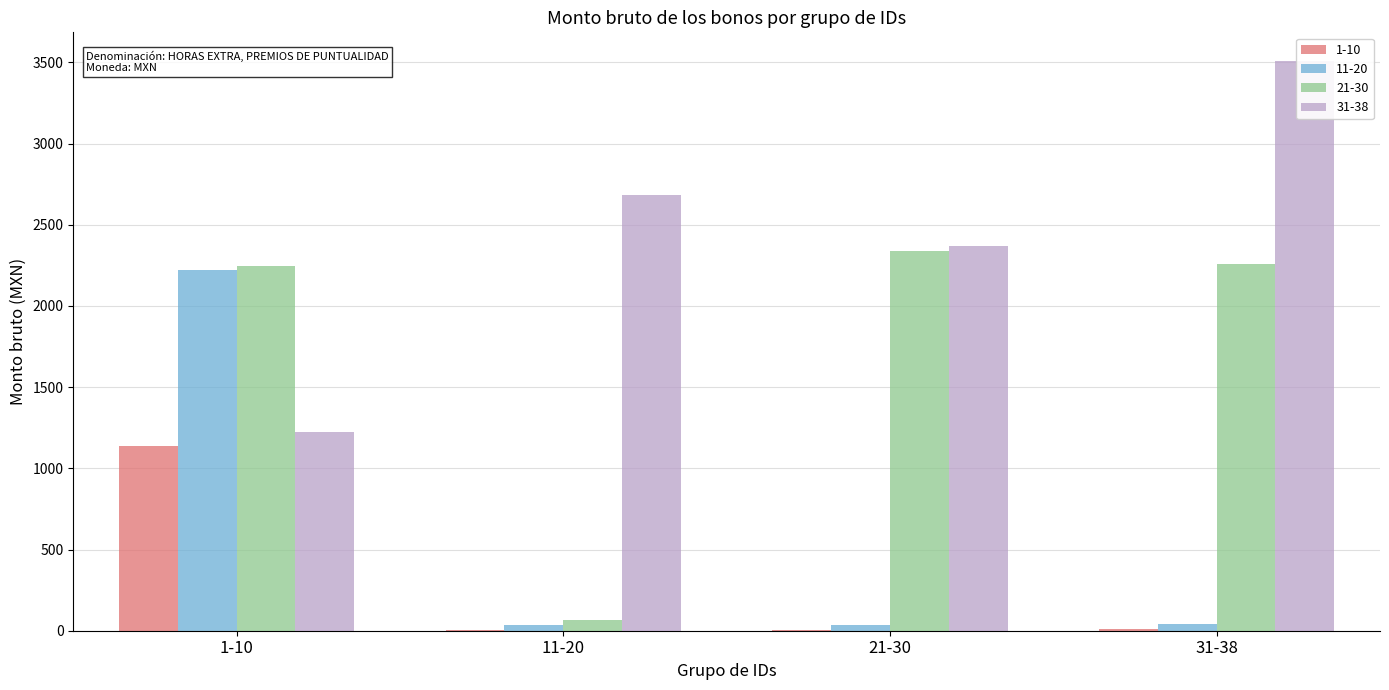

Is it true that 21-30 equals 1368.6 at 4?

False